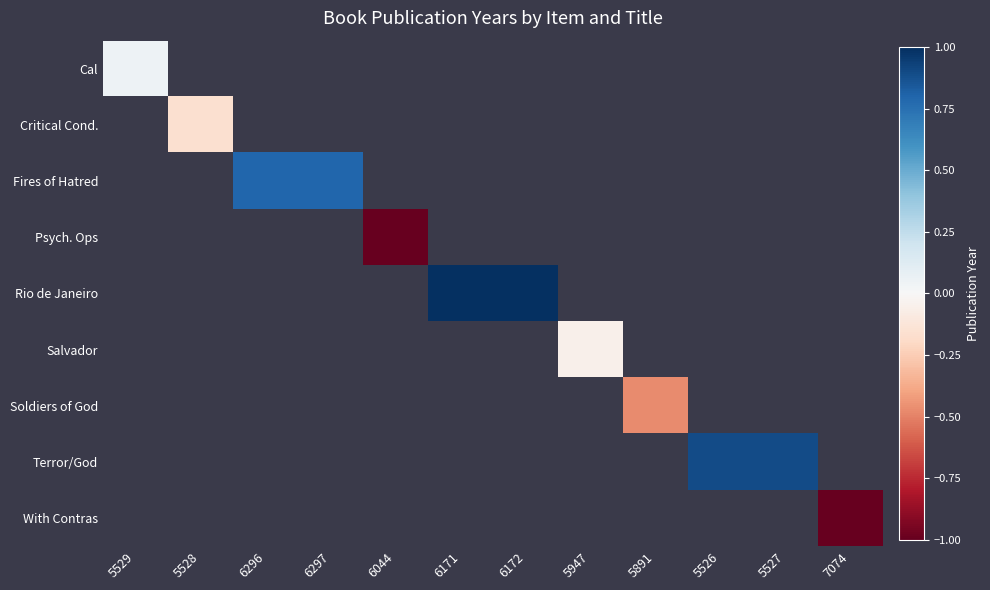

At which label does Cal reach its minimum?

5529